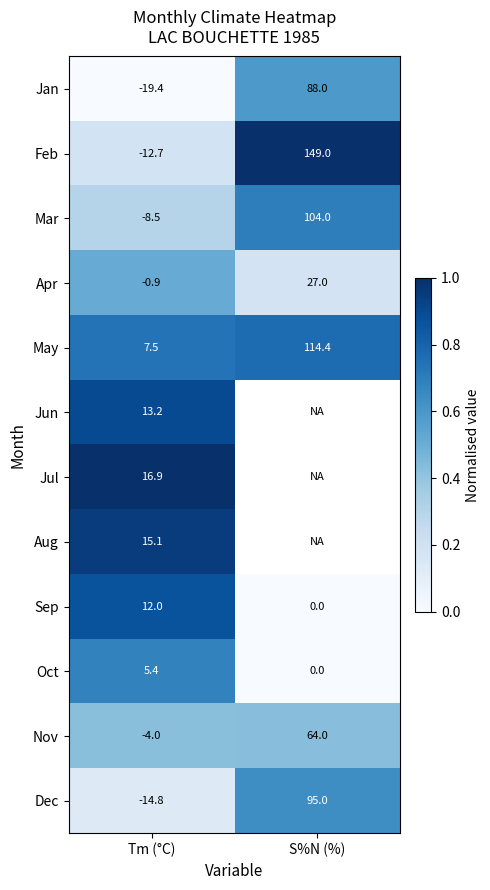

Which category has the highest value across all series?

S%N (%)